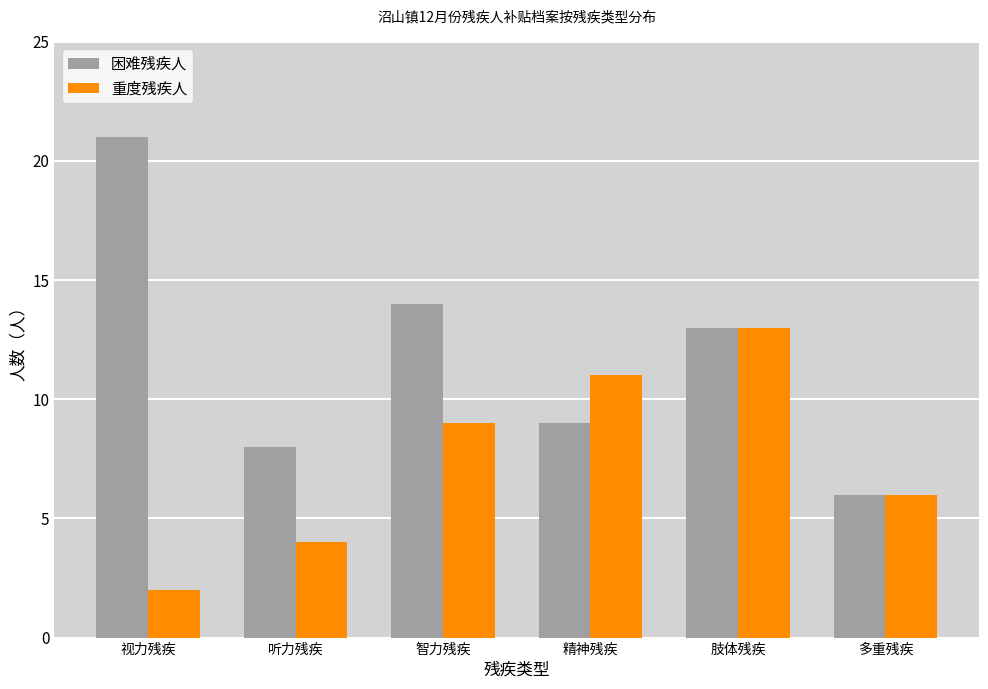

Reading left to right, what are all the values shown in this chart?

困难残疾人: 21	8	14	9	13	6
重度残疾人: 2	4	9	11	13	6